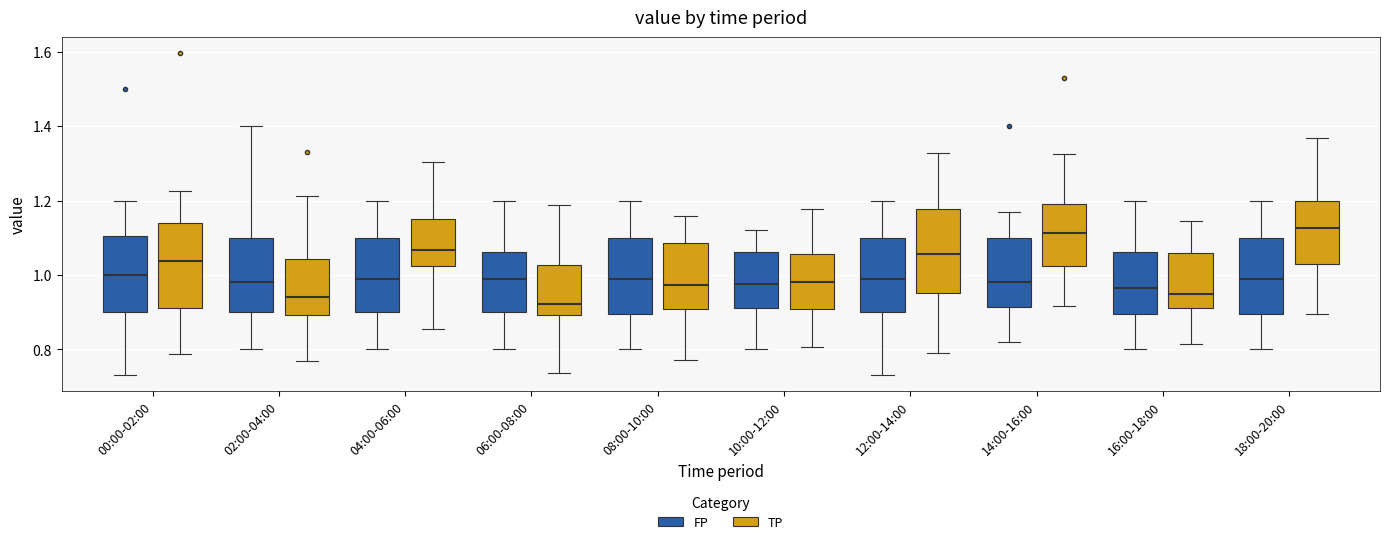

Reading left to right, read every box against the y-axis: the position of its median line, the range the box covers, and the ends of its whiskers. The values are not printed on the chart, so give them approximately, as read against the axis.

00:00-02:00 (FP): median 1.00, box 0.90 to 1.10, whiskers 0.74 to 1.20
00:00-02:00 (TP): median 1.04, box 0.92 to 1.14, whiskers 0.78 to 1.22
02:00-04:00 (FP): median 0.98, box 0.90 to 1.10, whiskers 0.80 to 1.40
02:00-04:00 (TP): median 0.94, box 0.90 to 1.04, whiskers 0.76 to 1.22
04:00-06:00 (FP): median 1.00, box 0.90 to 1.10, whiskers 0.80 to 1.20
04:00-06:00 (TP): median 1.06, box 1.02 to 1.16, whiskers 0.86 to 1.30
06:00-08:00 (FP): median 1.00, box 0.90 to 1.06, whiskers 0.80 to 1.20
06:00-08:00 (TP): median 0.92, box 0.90 to 1.02, whiskers 0.74 to 1.18
08:00-10:00 (FP): median 1.00, box 0.90 to 1.10, whiskers 0.80 to 1.20
08:00-10:00 (TP): median 0.98, box 0.90 to 1.08, whiskers 0.78 to 1.16
10:00-12:00 (FP): median 0.98, box 0.92 to 1.06, whiskers 0.80 to 1.12
10:00-12:00 (TP): median 0.98, box 0.90 to 1.06, whiskers 0.80 to 1.18
12:00-14:00 (FP): median 1.00, box 0.90 to 1.10, whiskers 0.74 to 1.20
12:00-14:00 (TP): median 1.06, box 0.96 to 1.18, whiskers 0.78 to 1.32
14:00-16:00 (FP): median 0.98, box 0.92 to 1.10, whiskers 0.82 to 1.18
14:00-16:00 (TP): median 1.12, box 1.02 to 1.20, whiskers 0.92 to 1.32
16:00-18:00 (FP): median 0.96, box 0.90 to 1.06, whiskers 0.80 to 1.20
16:00-18:00 (TP): median 0.94, box 0.92 to 1.06, whiskers 0.82 to 1.14
18:00-20:00 (FP): median 1.00, box 0.90 to 1.10, whiskers 0.80 to 1.20
18:00-20:00 (TP): median 1.12, box 1.04 to 1.20, whiskers 0.90 to 1.36